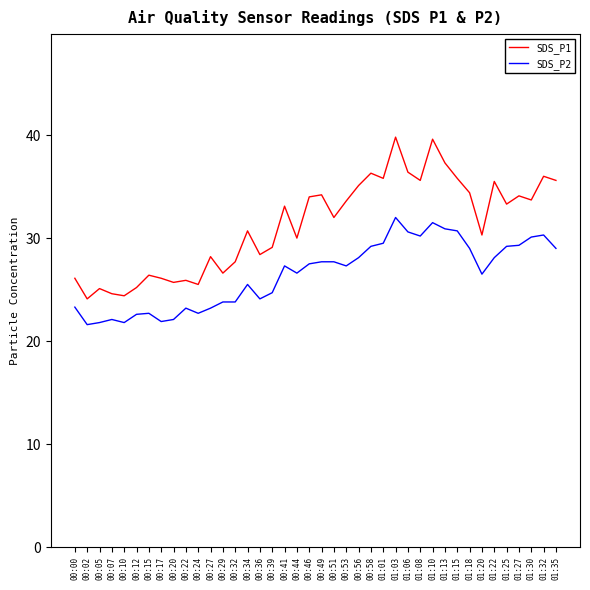

True or false: SDS_P2 and SDS_P1 cross at least once.

False